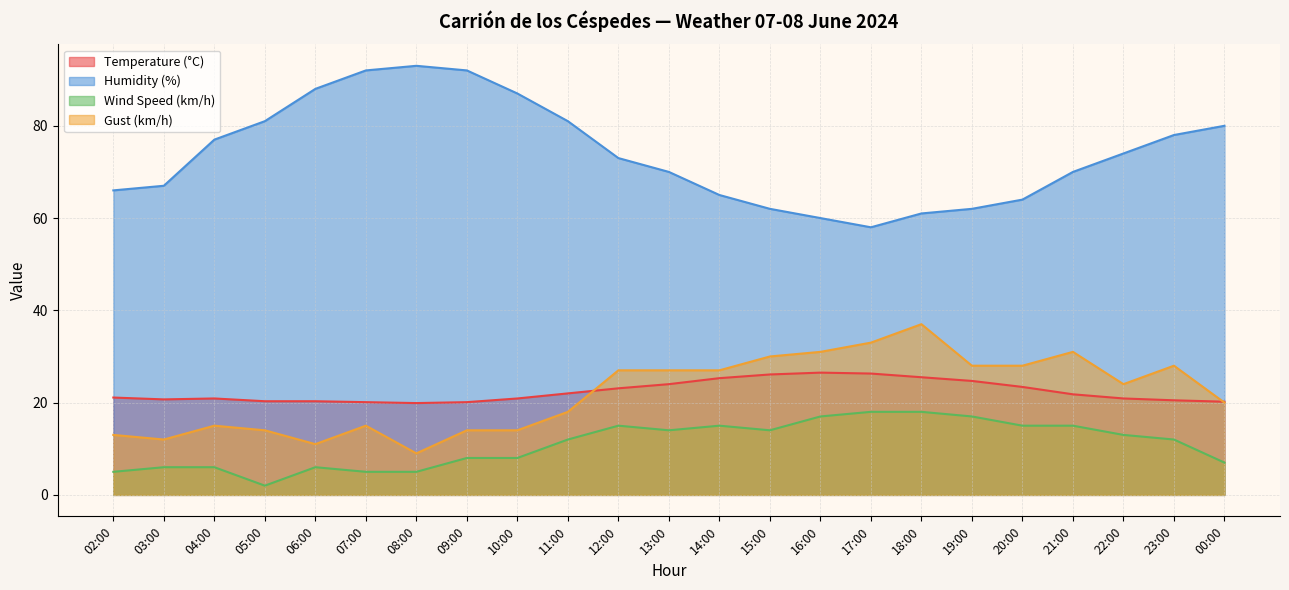

True or false: Humidity (%) and Temperature (°C) cross at least once.

False